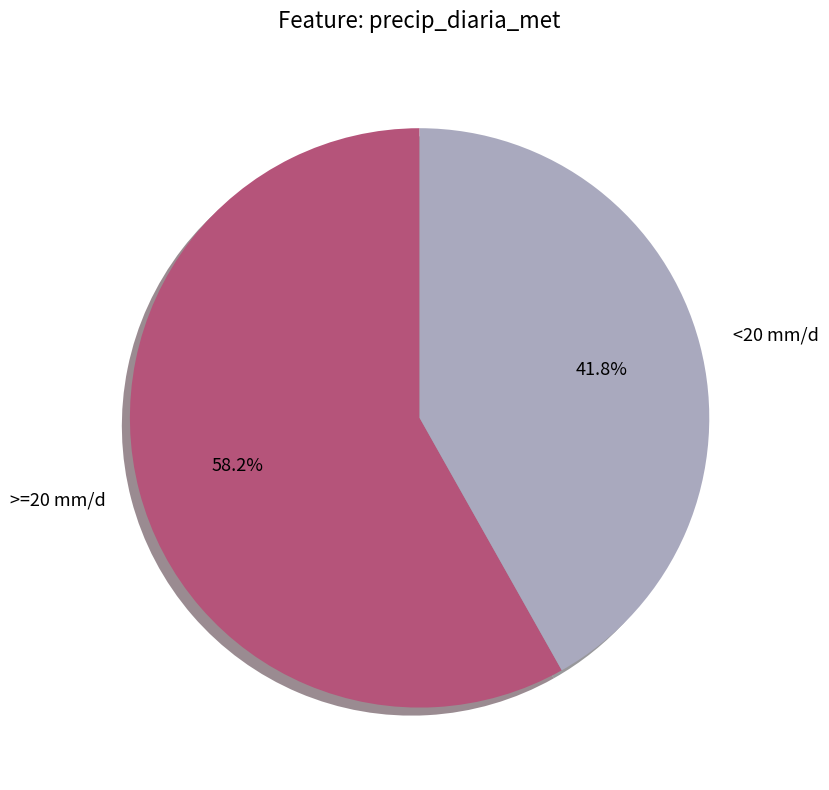

Is the sum of <20 mm/d and >=20 mm/d greater than half?

Yes